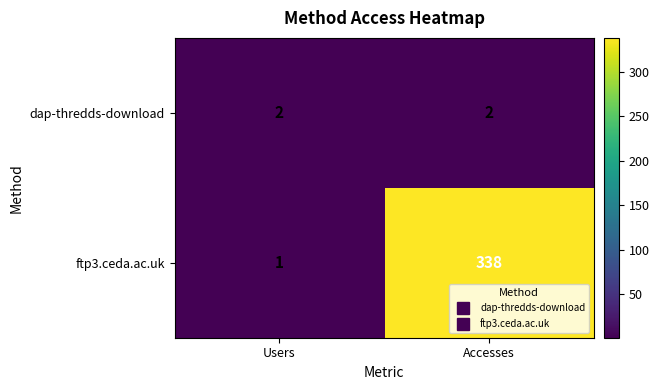

Which series has the largest total across all categories?

ftp3.ceda.ac.uk